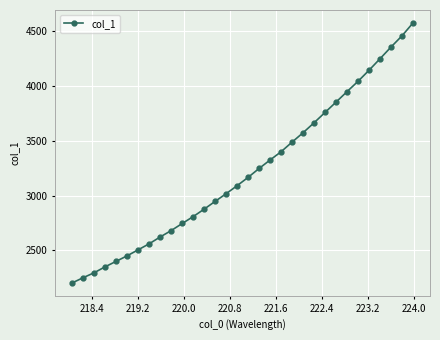

True or false: there are more than 2 points higher than both neighbors.

False